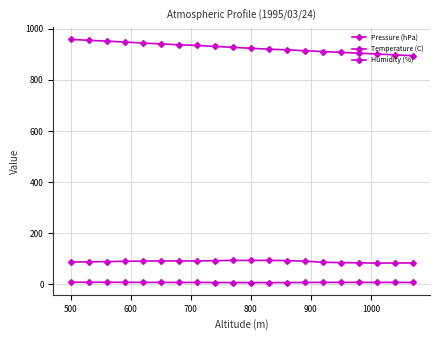

How many categories are shown in the chart?

20